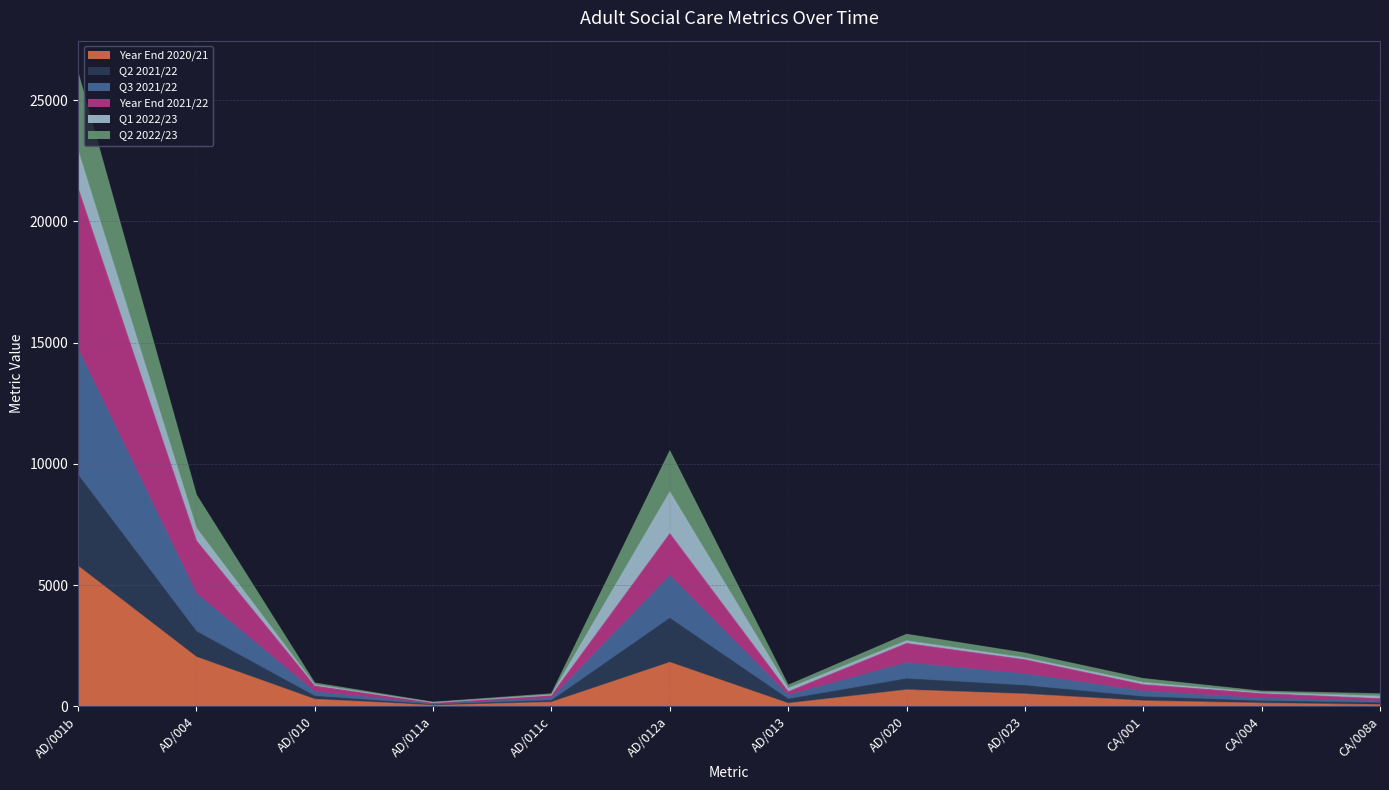

Does the chart have visible grid lines?

Yes